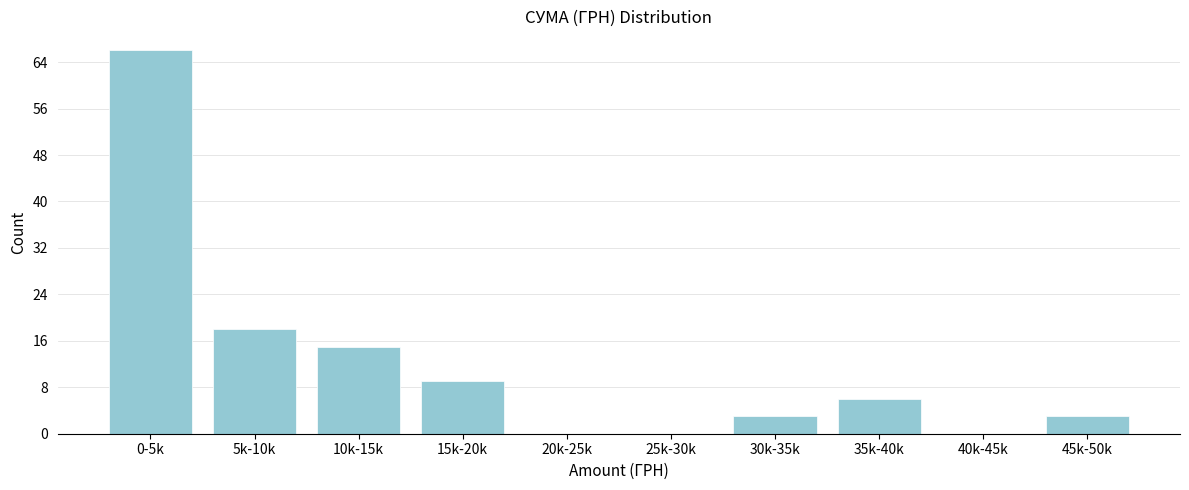

Reading left to right, what are all the values shown in this chart?

0-5k=66	5k-10k=18	10k-15k=15	15k-20k=9	20k-25k=0	25k-30k=0	30k-35k=3	35k-40k=6	40k-45k=0	45k-50k=3